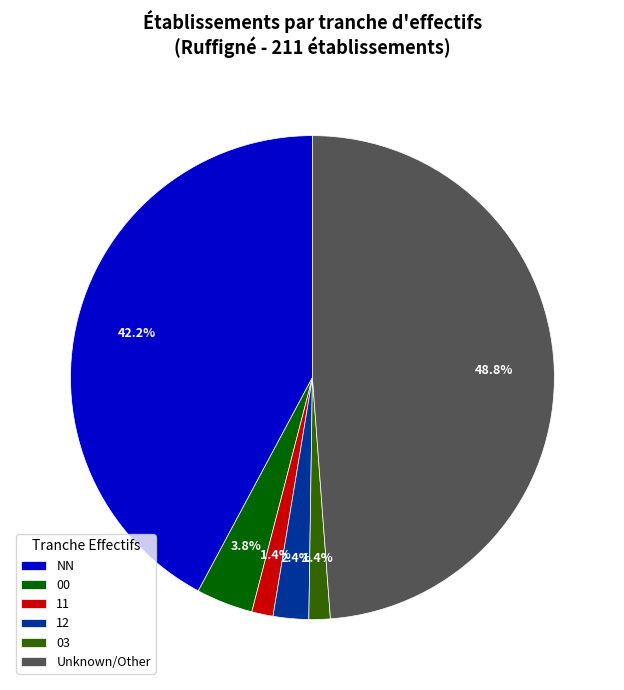

Does any single category account for the majority?

No